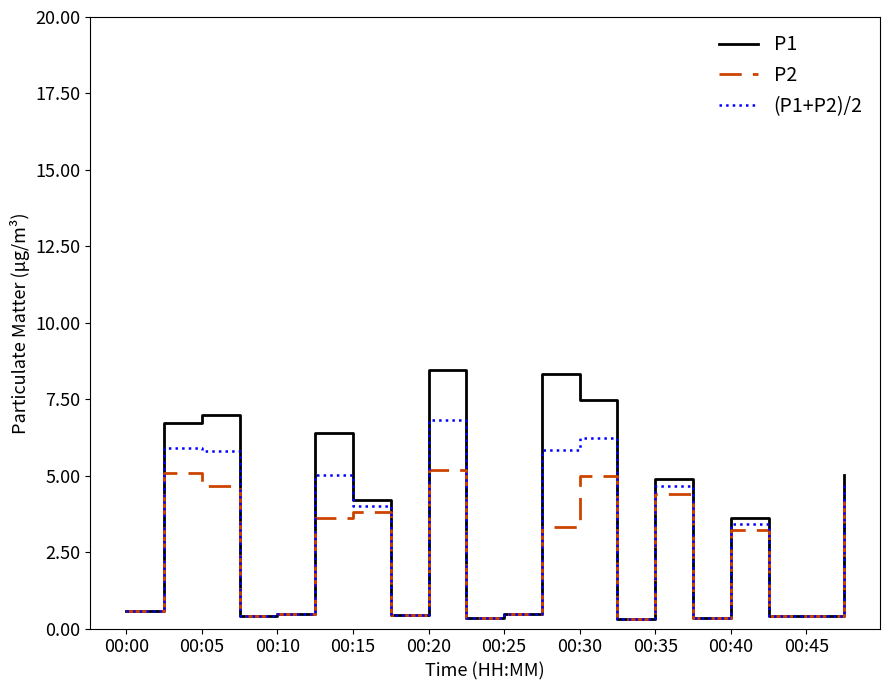

List the series in order of their peak value, highest first.

P1, (P1+P2)/2, P2